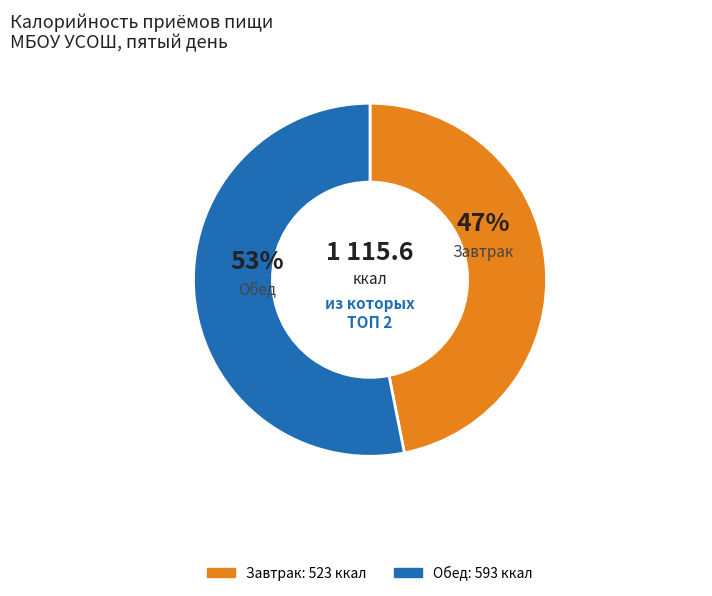

Count the number of slices in the pie.

2